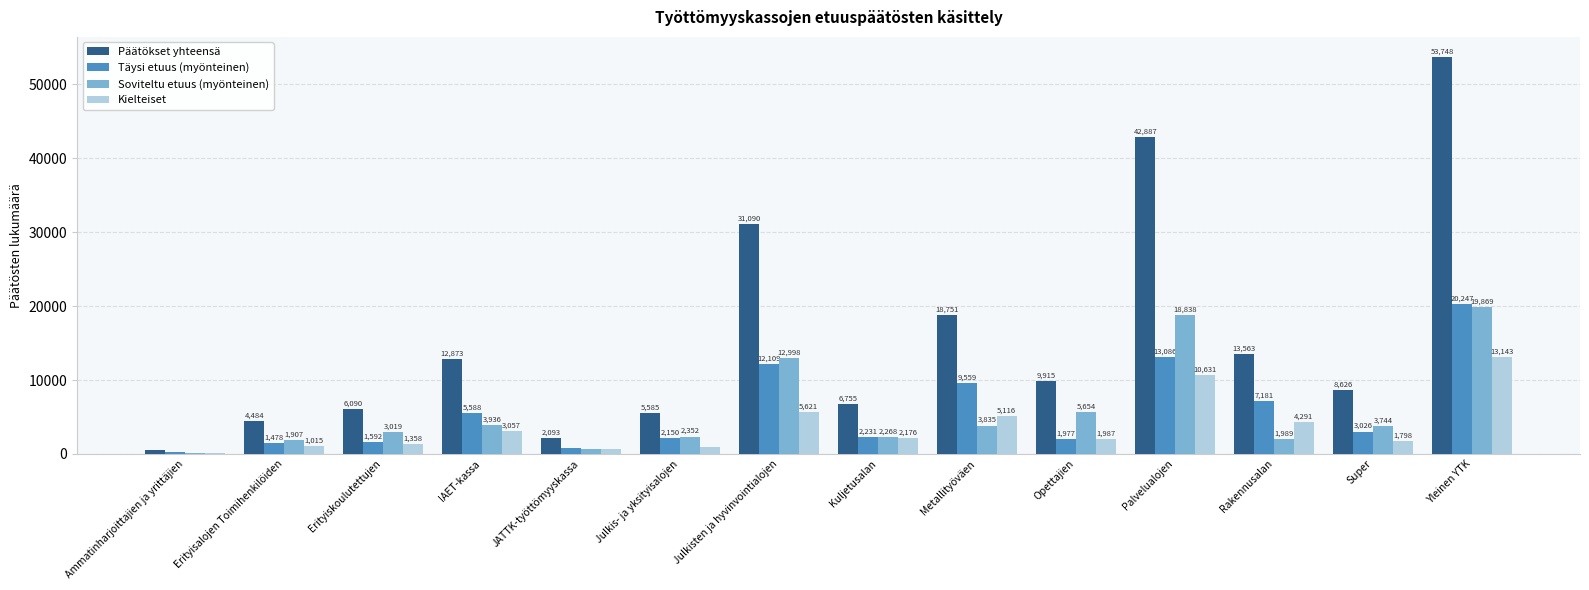

True or false: Kielteiset has a value of 3057 at IAET-kassa.

True